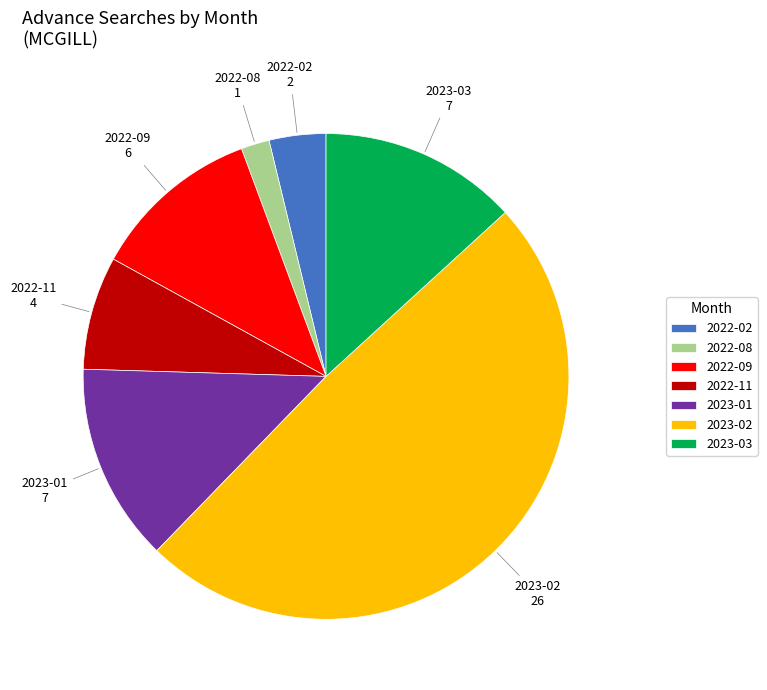

Which category has the biggest portion of the pie?

2023-02